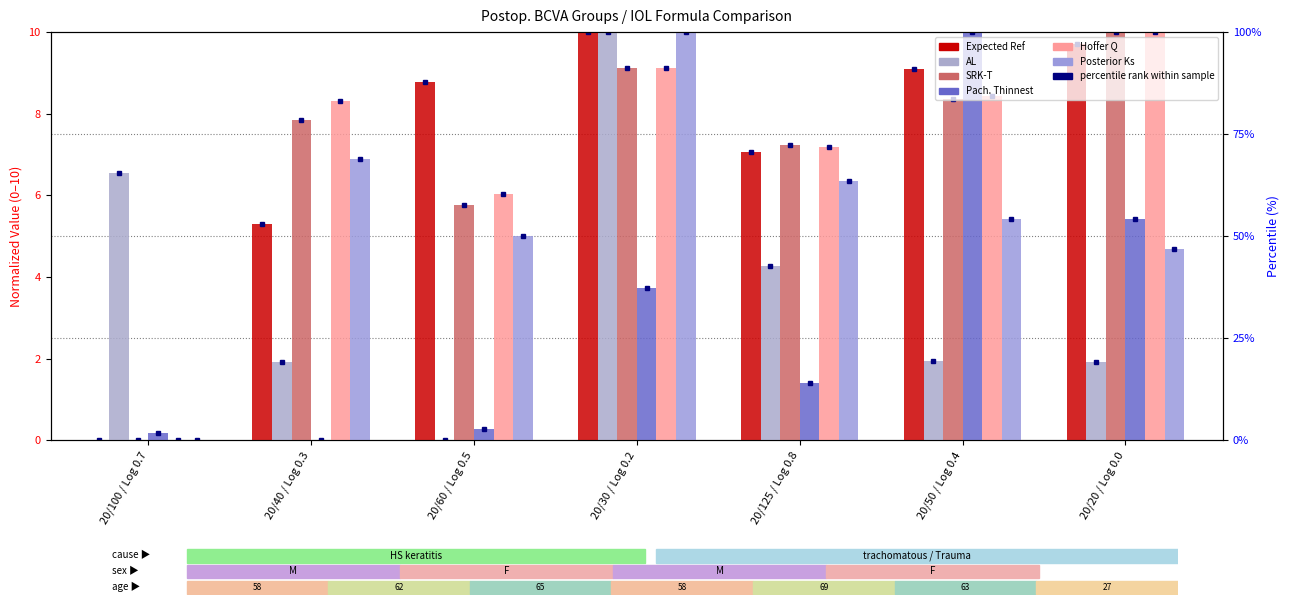

Read the Hoffer Q value at 20/30 / Log 0.2.

9.1